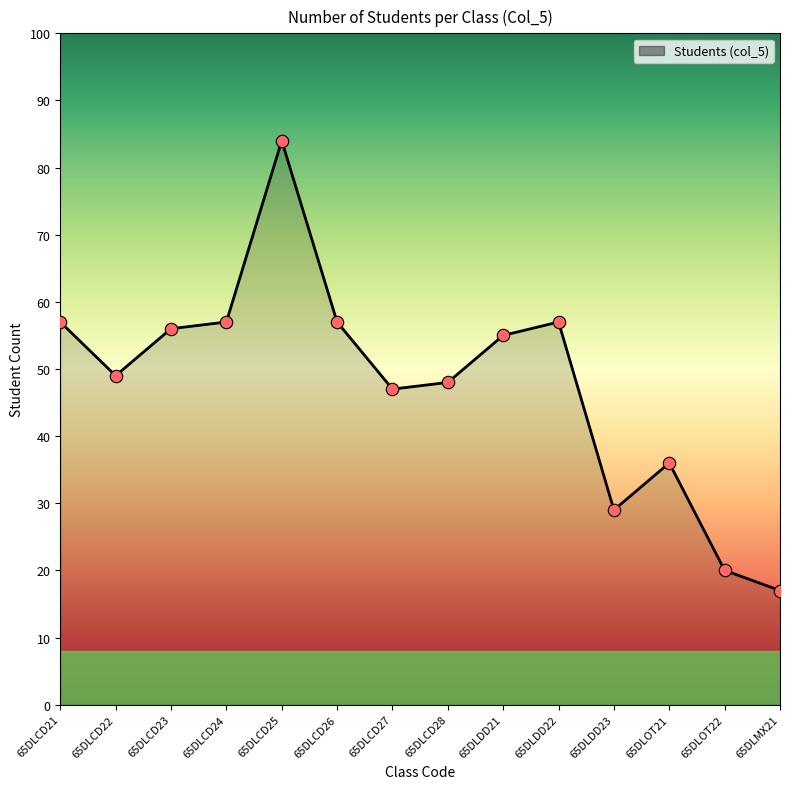

Which has a higher value, 65DLCD22 or 65DLCD27?

65DLCD22